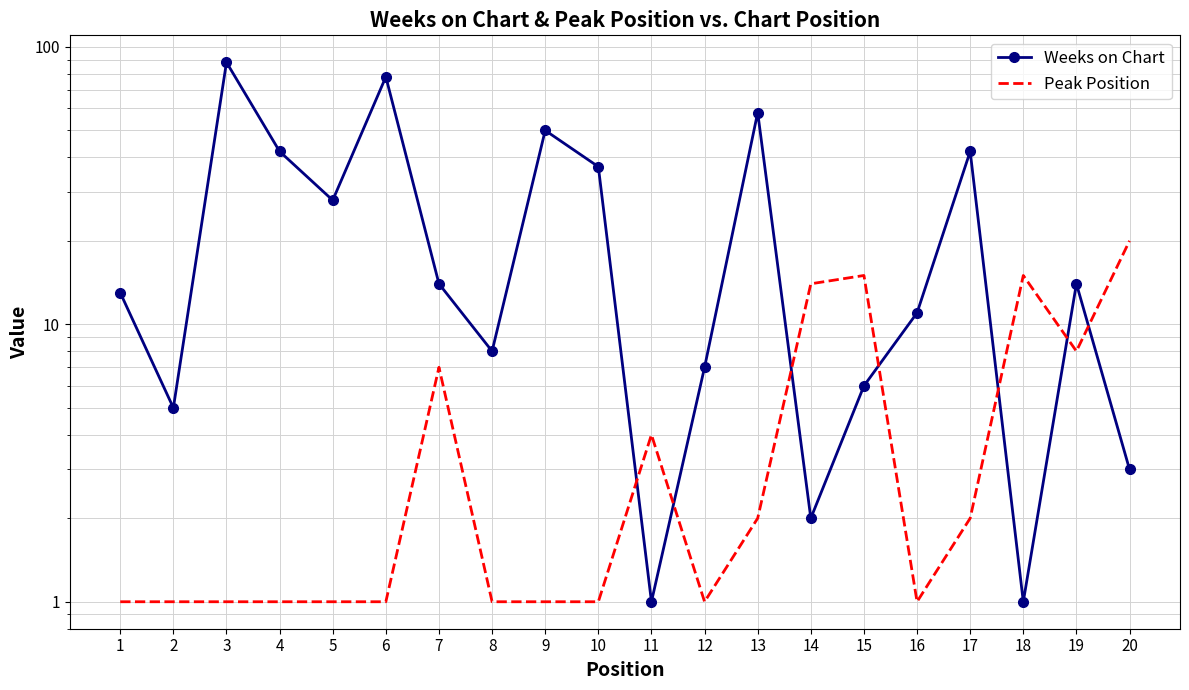

Reading left to right, what are all the values shown in this chart?

Weeks on Chart: 1=13	2=5	3=88	4=42	5=28	6=78	7=14	8=8	9=50	10=37	11=1	12=7	13=58	14=2	15=6	16=11	17=42	18=1	19=14	20=3
Peak Position: 1=1	2=1	3=1	4=1	5=1	6=1	7=7	8=1	9=1	10=1	11=4	12=1	13=2	14=14	15=15	16=1	17=2	18=15	19=8	20=20